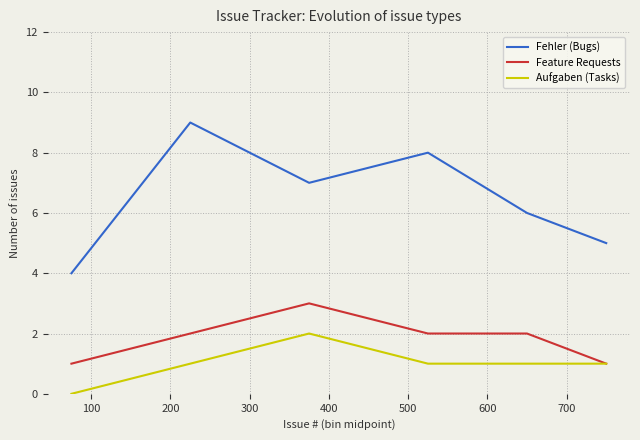

True or false: Feature Requests and Fehler (Bugs) cross at least once.

False